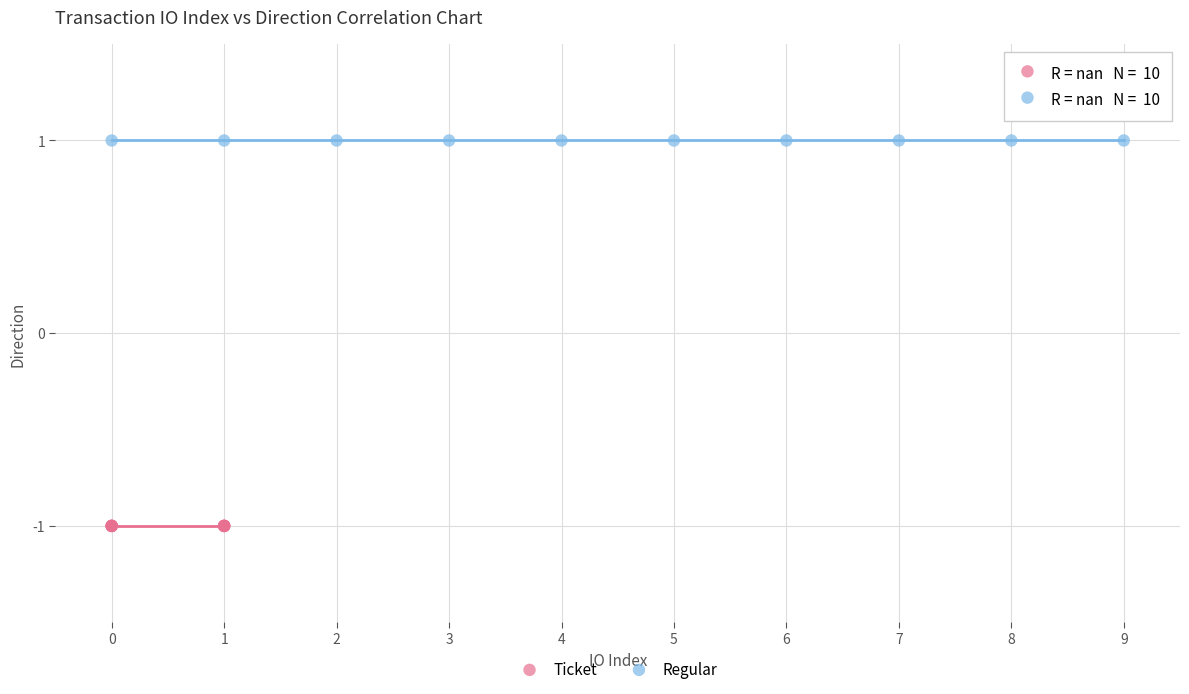

Which series contains the highest Y value?

Regular